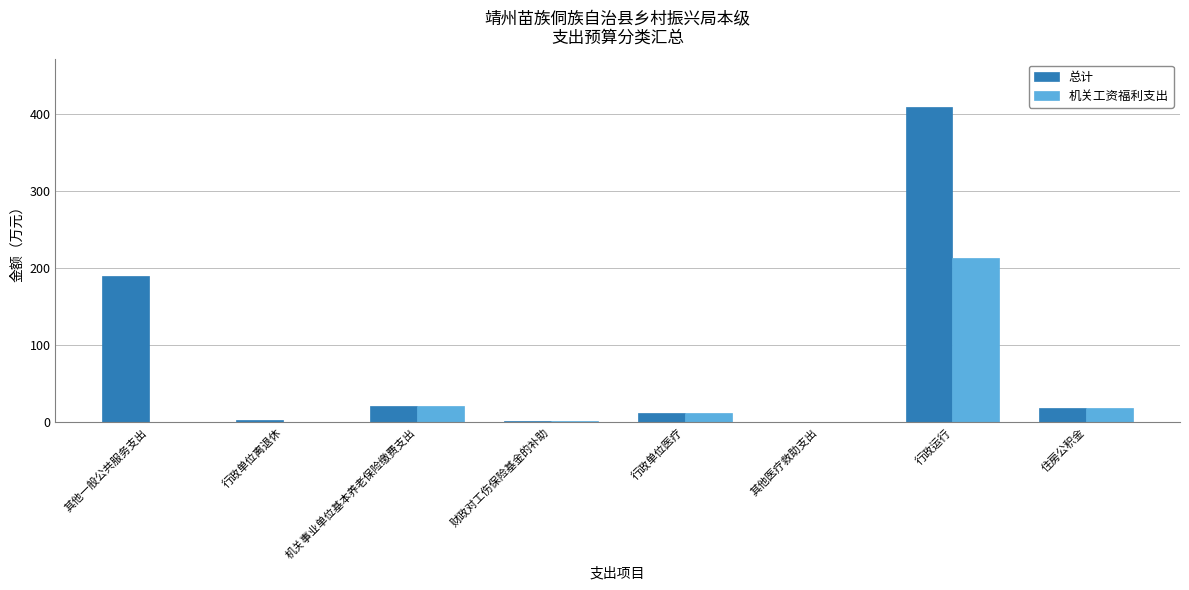

What is the difference between the 总计 values at 财政对工伤保险基金的补助 and 其他一般公共服务支出?

189.4